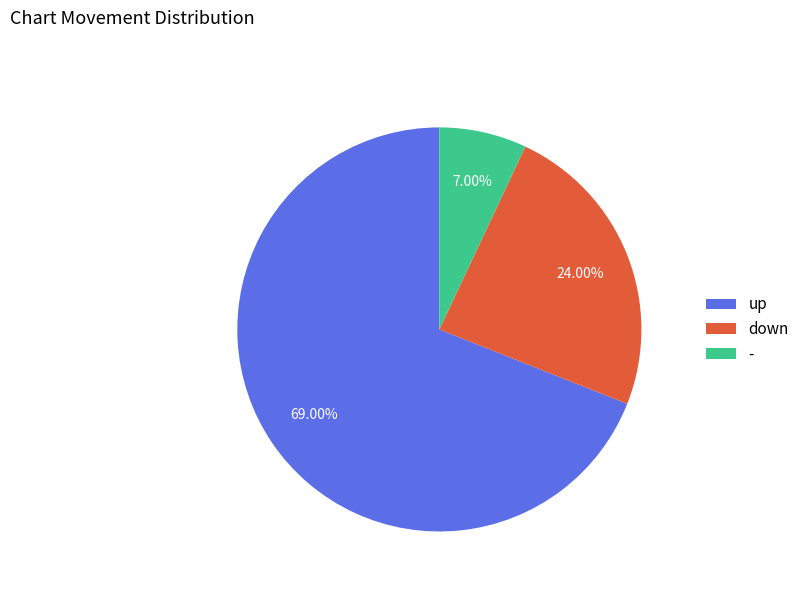

To the nearest percent, what portion does - represent?

7%